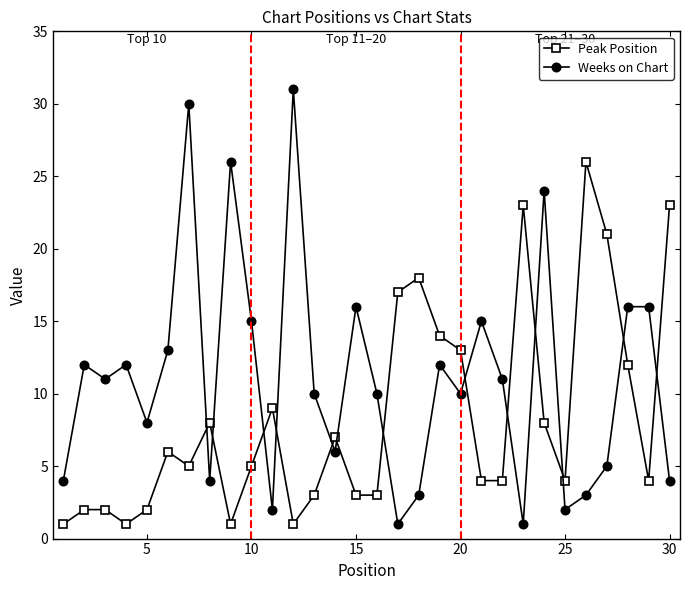

True or false: Peak Position has more than 1 points higher than both neighbors.

True